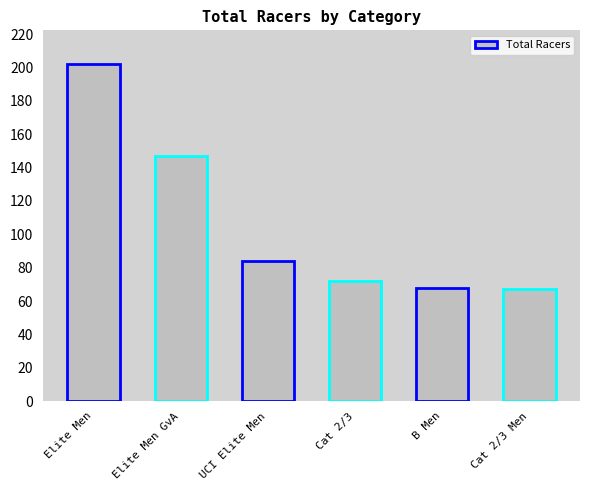

What is the sum of all values?

640